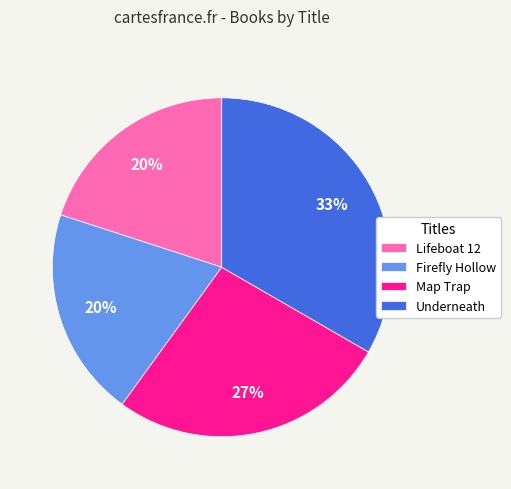

How many segments does this pie chart have?

4